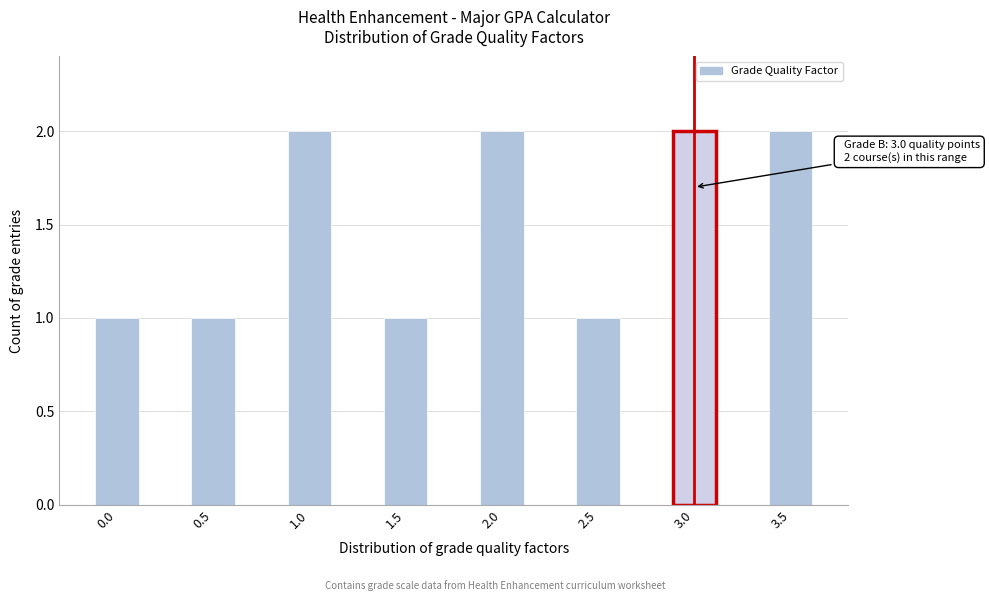

Reading right to left, transcribe all the data shown in this chart.

2	2	1	2	1	2	1	1